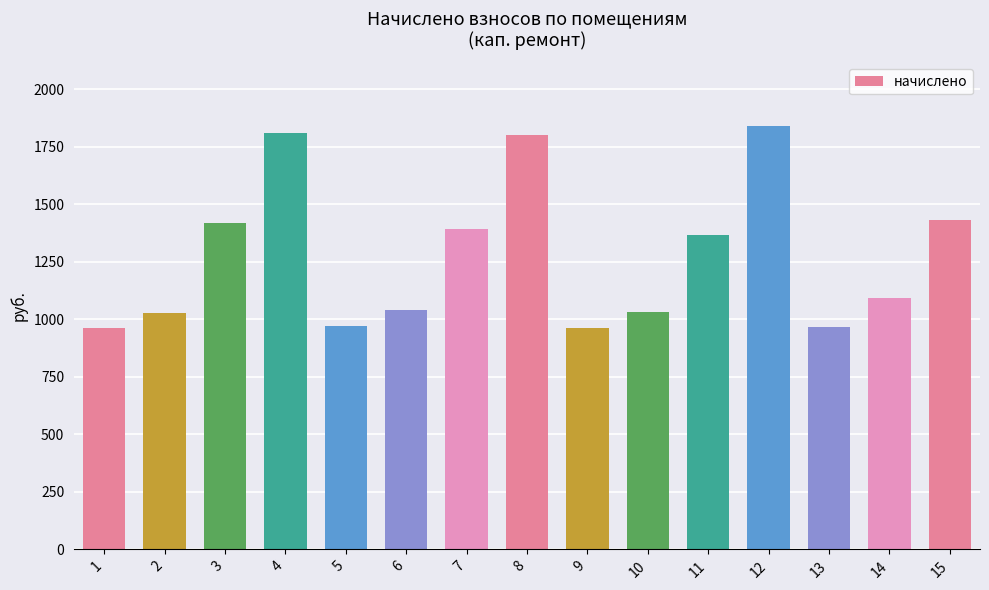

At which label does the data first exceed 1093?

3